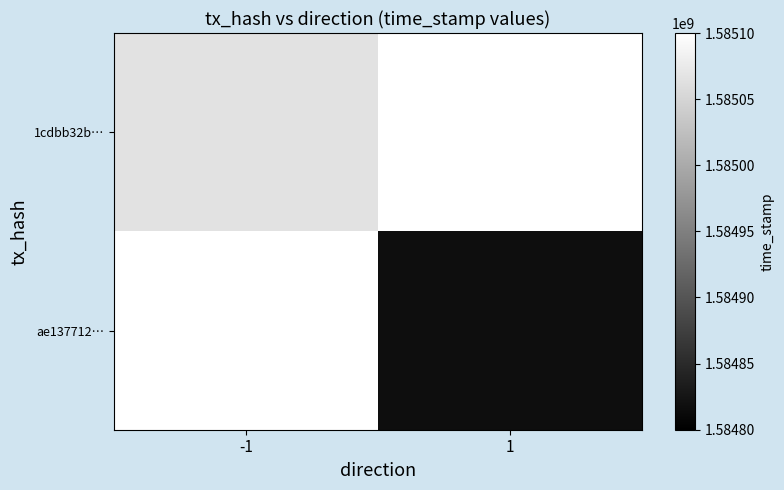

How many categories are shown in the chart?

2